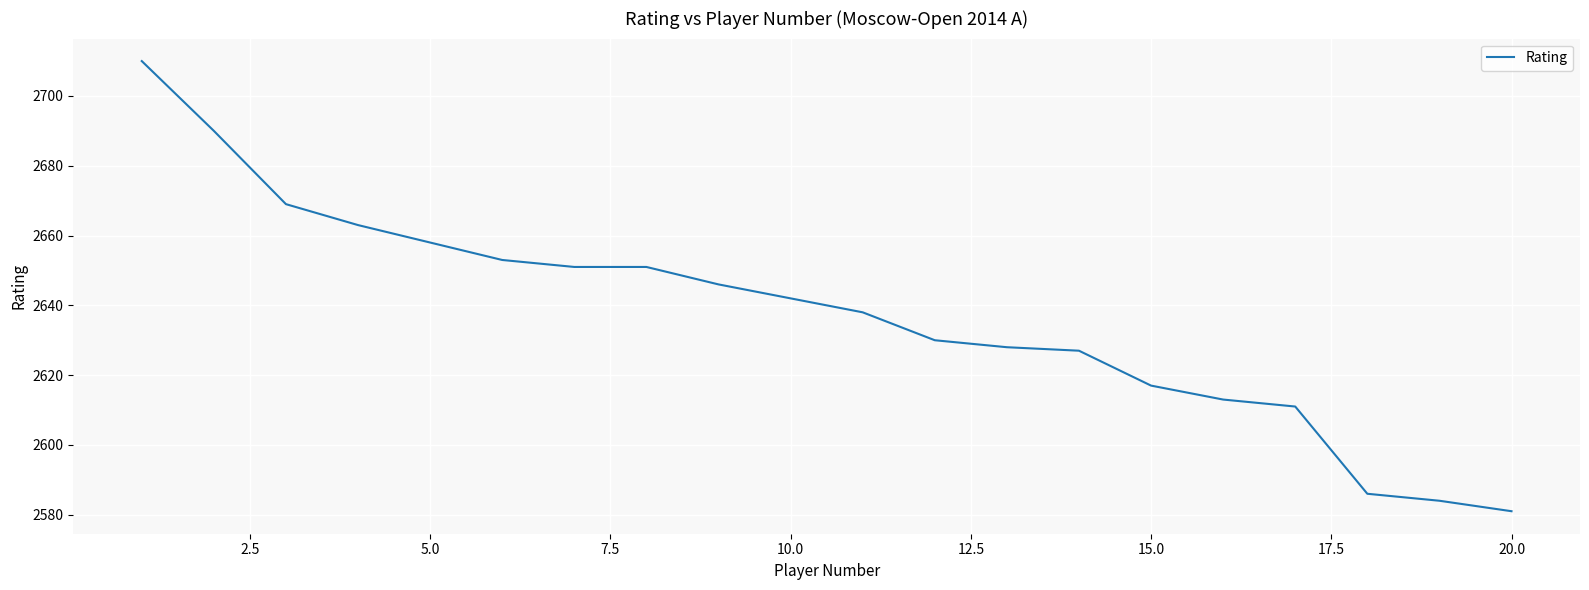

What is the minimum value shown in the chart?

2581